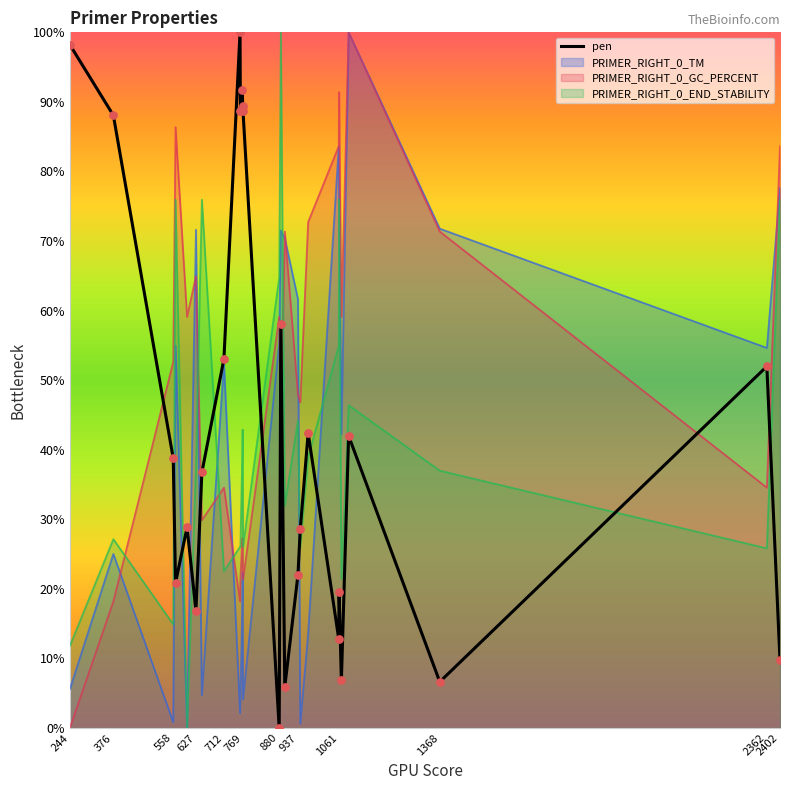

What are all the series names shown in the legend?

pen, PRIMER_RIGHT_0_TM, PRIMER_RIGHT_0_GC_PERCENT, PRIMER_RIGHT_0_END_STABILITY